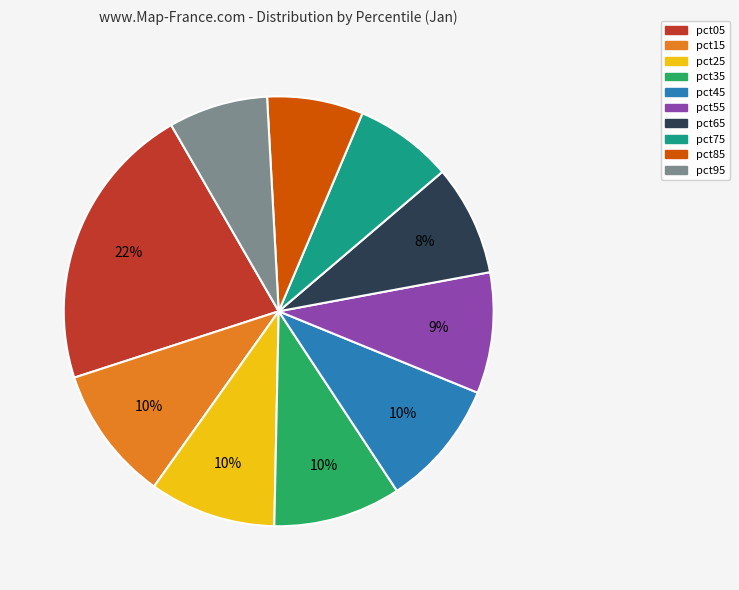

Is the sum of pct85 and pct75 greater than half?

No